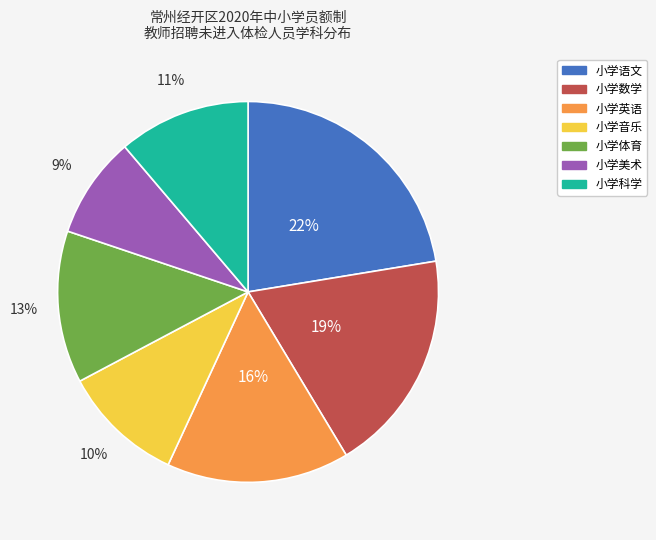

Which slice is the smallest?

小学美术